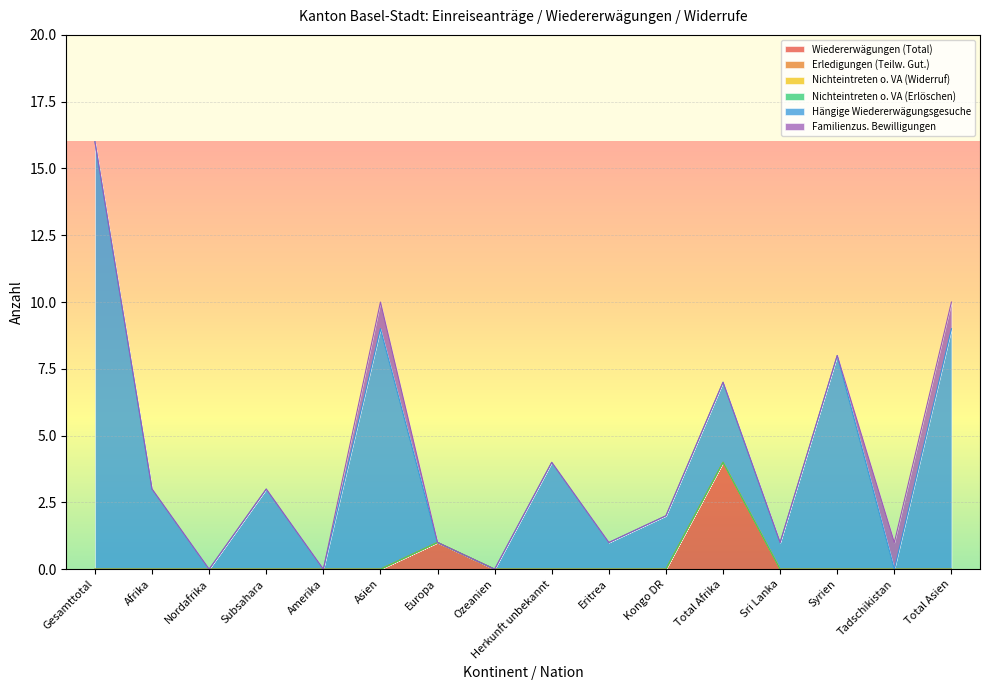

What is the sum of the Hängige Wiedererwägungsgesuche values at Kongo DR and Syrien?

10